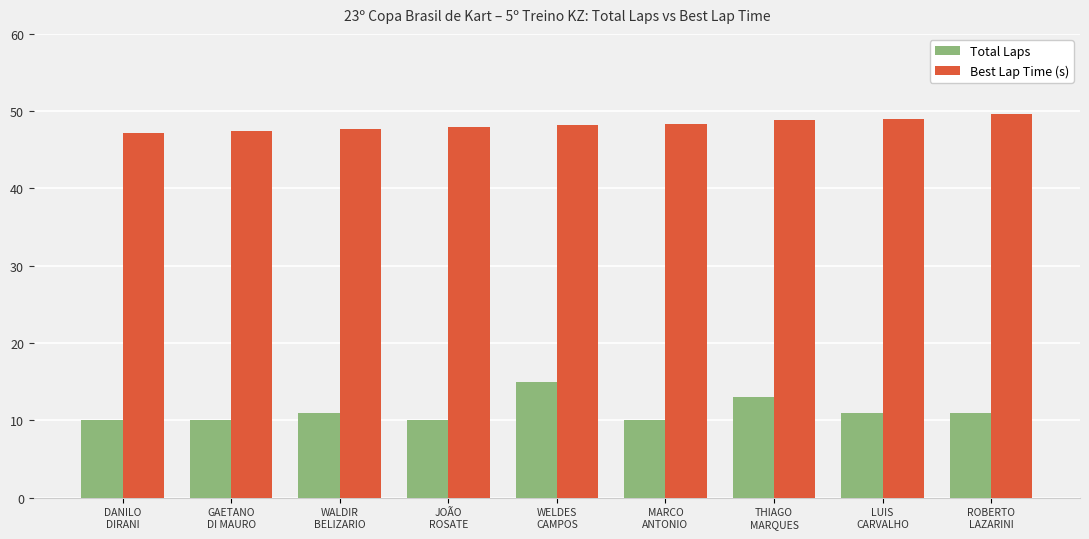

Which category has the highest value across all series?

ROBERTO
LAZARINI